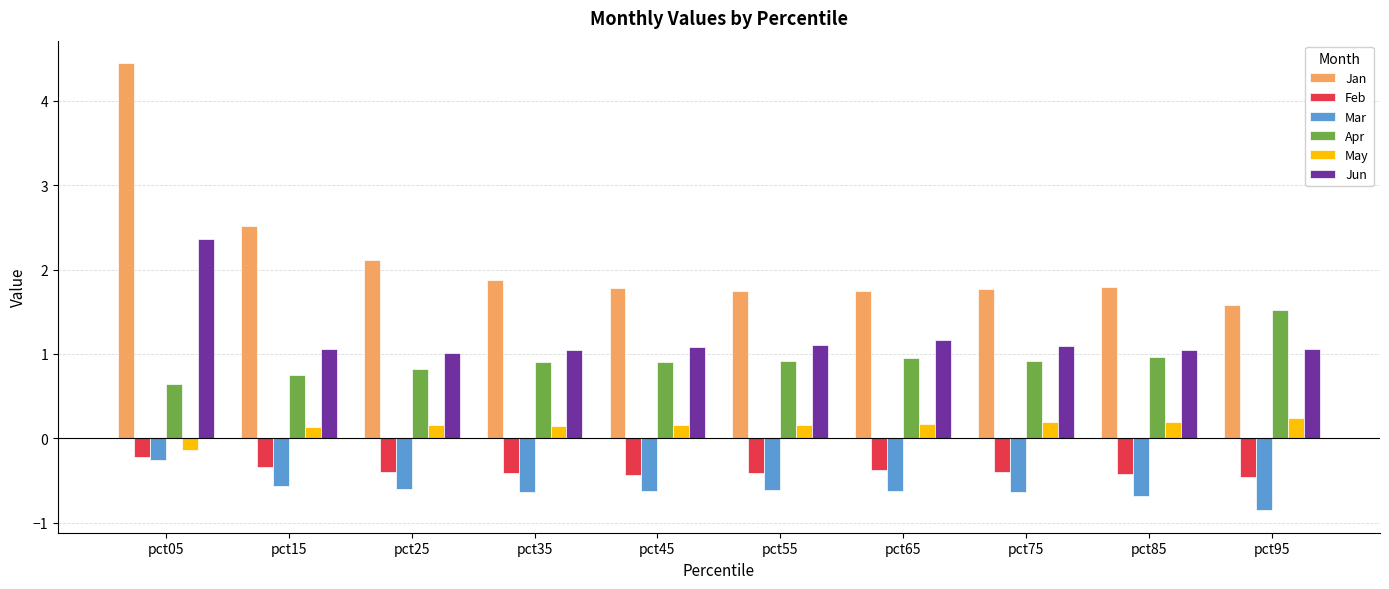

Which series has the largest range (max minus min)?

Jan